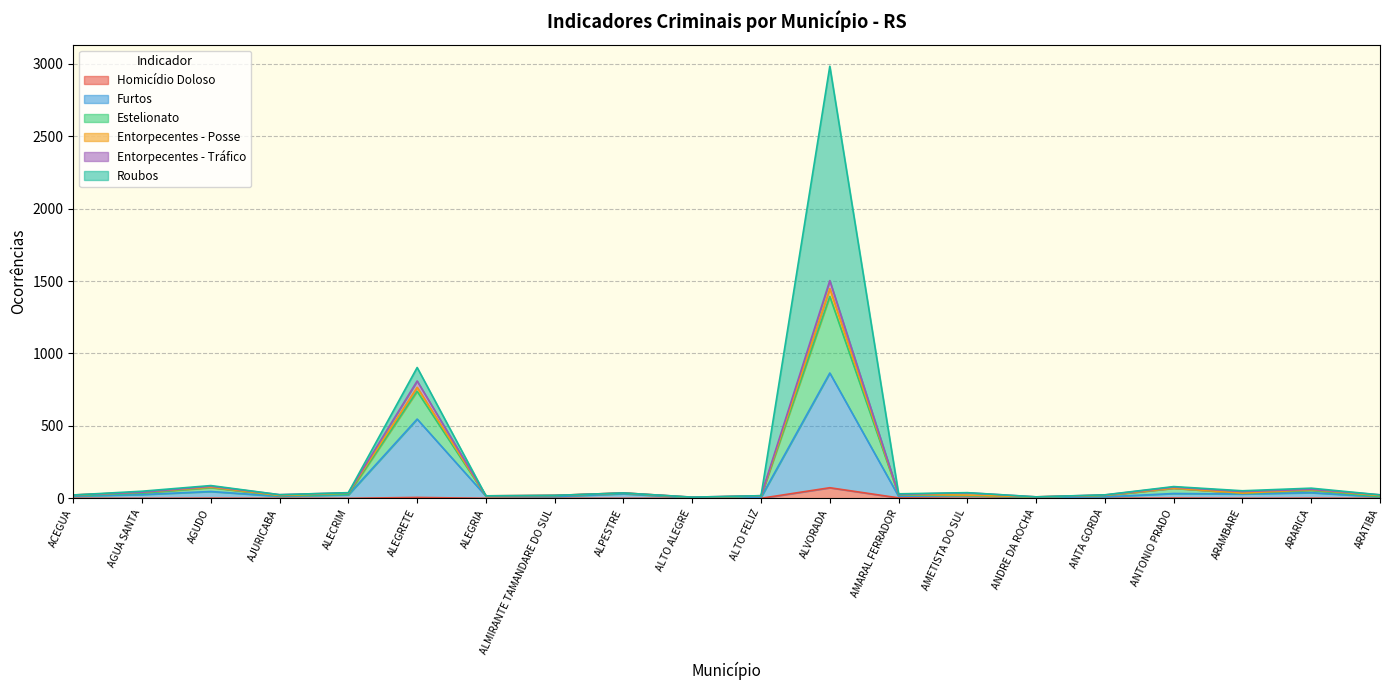

Rank the categories by Furtos value from lowest to highest.

ALTO ALEGRE, ALTO FELIZ, ANDRE DA ROCHA, ANTA GORDA, ARATIBA, ALMIRANTE TAMANDARE DO SUL, AJURICABA, AMARAL FERRADOR, ACEGUA, ALEGRIA, AMETISTA DO SUL, ALECRIM, AGUA SANTA, ARAMBARE, ALPESTRE, ANTONIO PRADO, ARARICA, AGUDO, ALEGRETE, ALVORADA